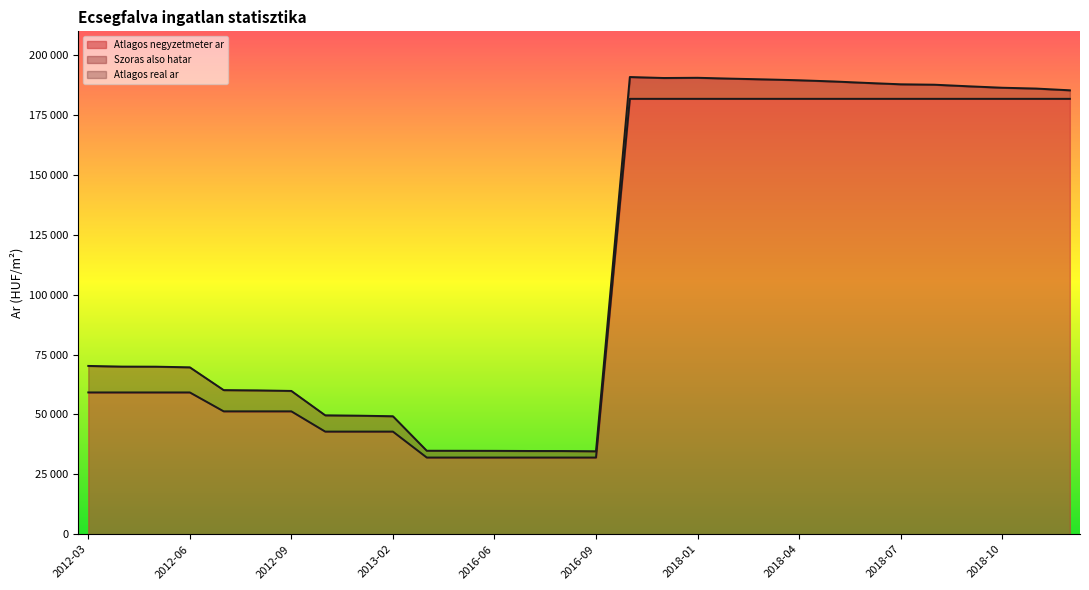

At 2017-11, list the series in order from smallest to largest.

Atlagos negyzetmeter ar, Szoras also hatar